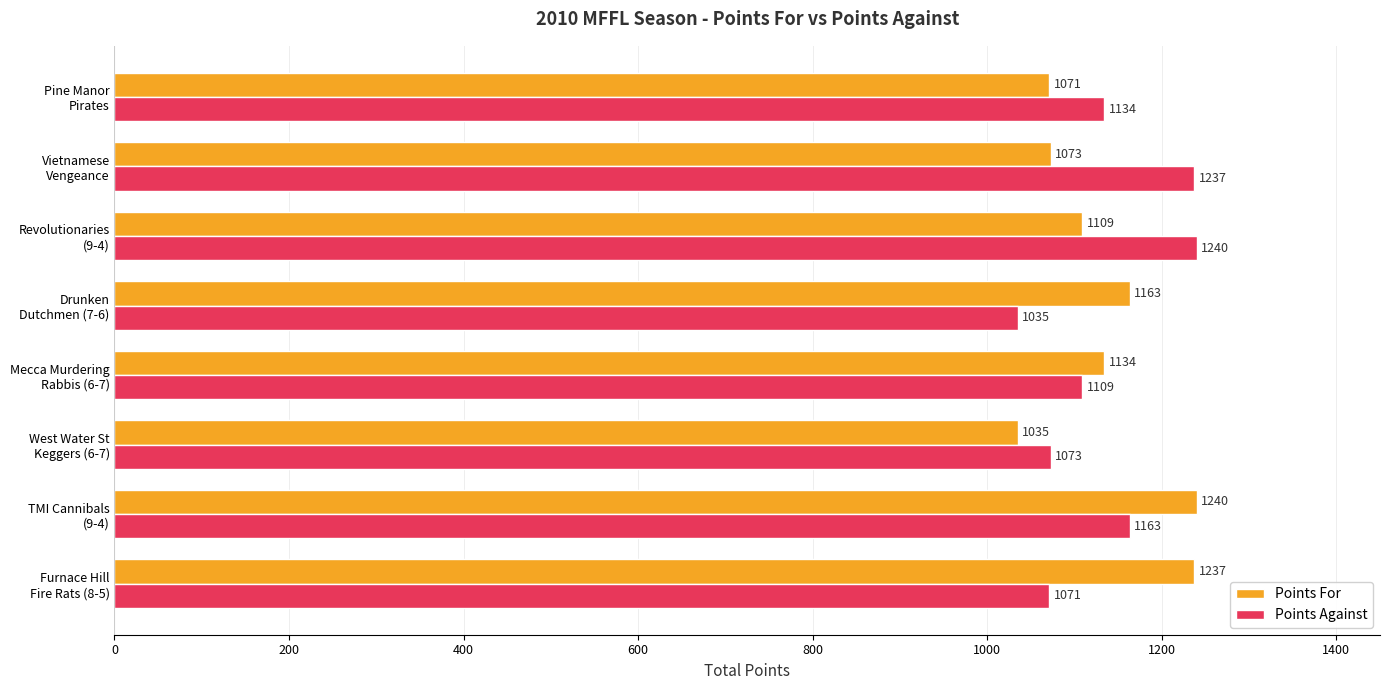

What is the difference between the maximum and minimum values in the Points For series?

205